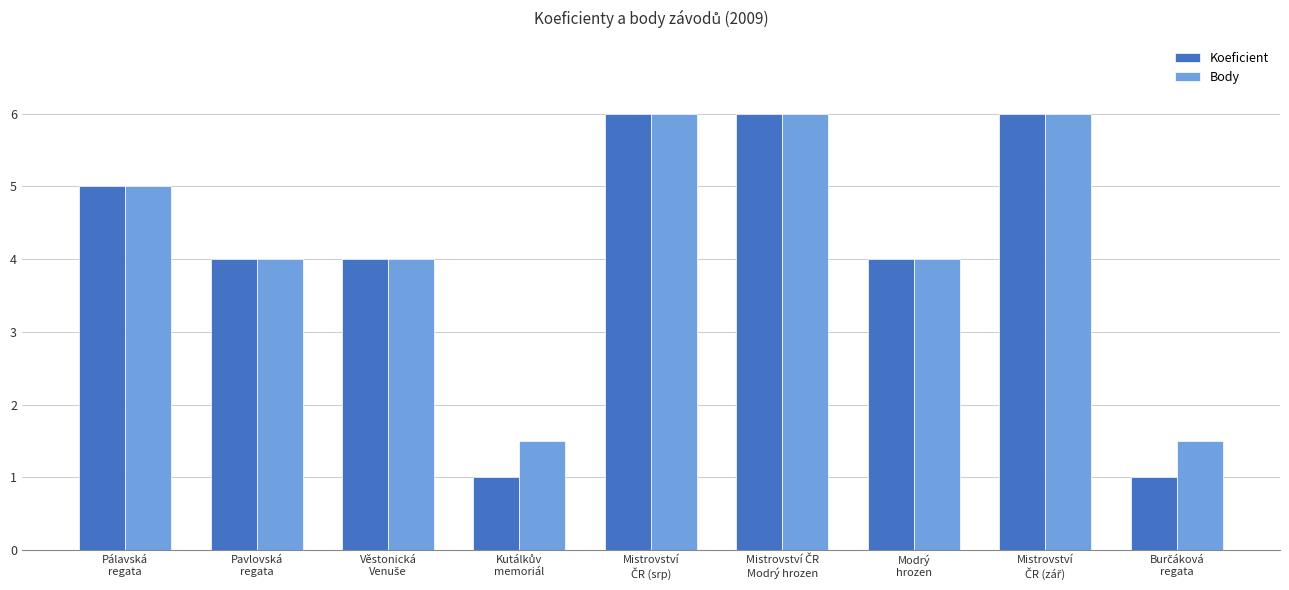

How many distinct data groups are displayed?

2